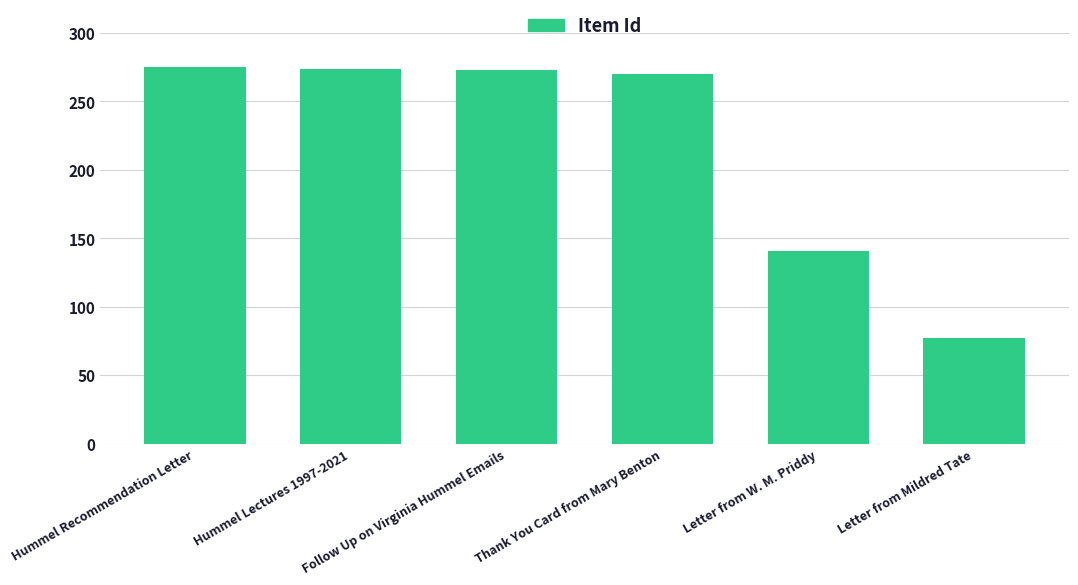

How many distinct data groups are displayed?

1